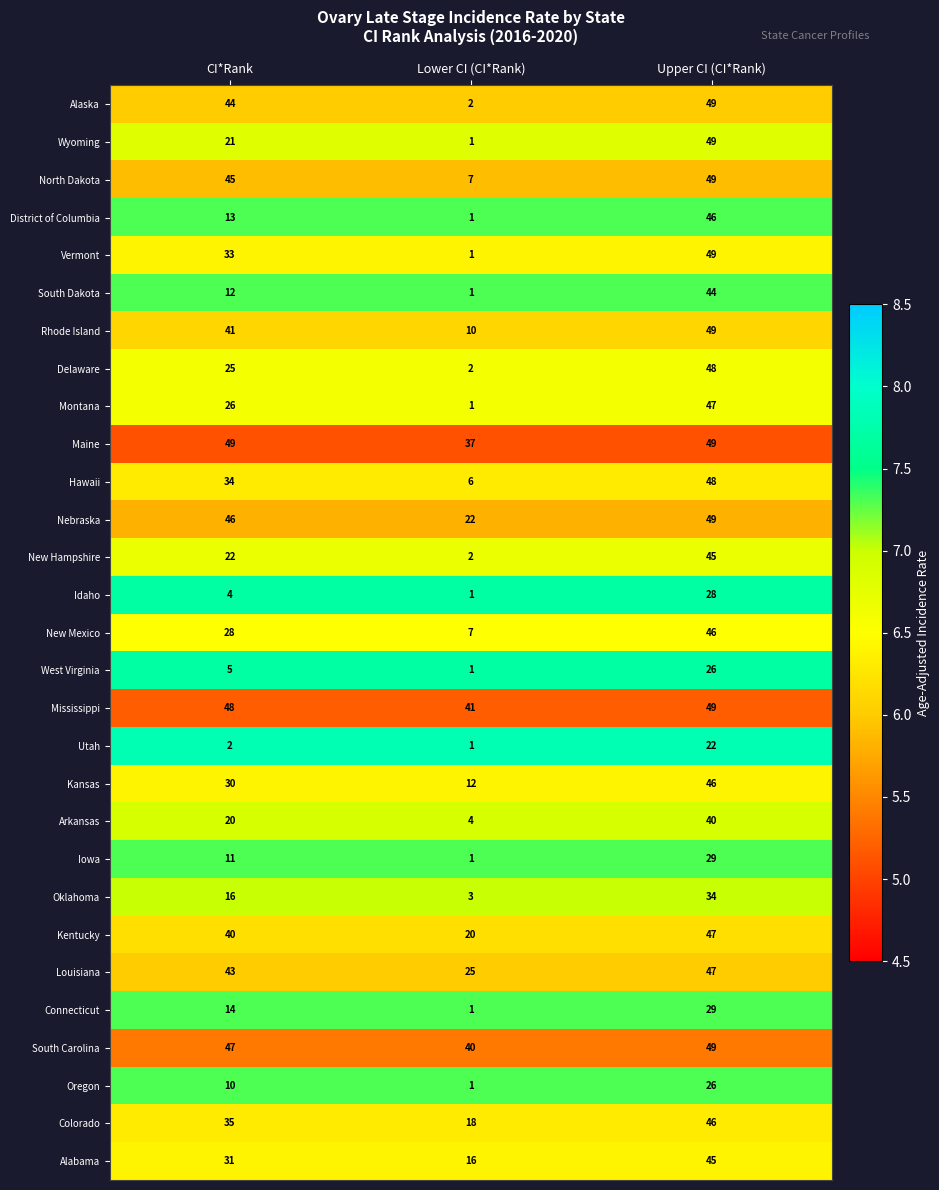

At which label does North Dakota reach its peak?

Upper CI (CI*Rank)